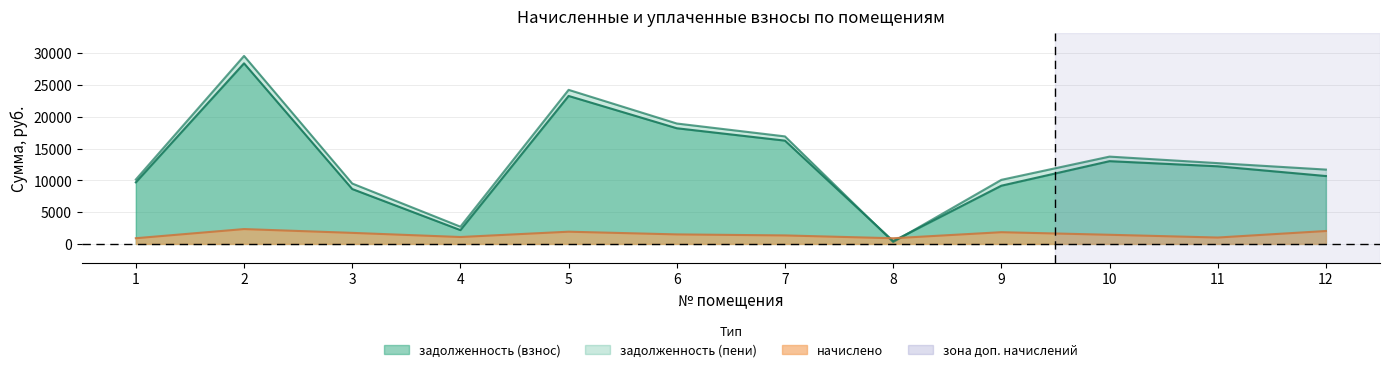

Which category has the lowest value in the начислено series?

8